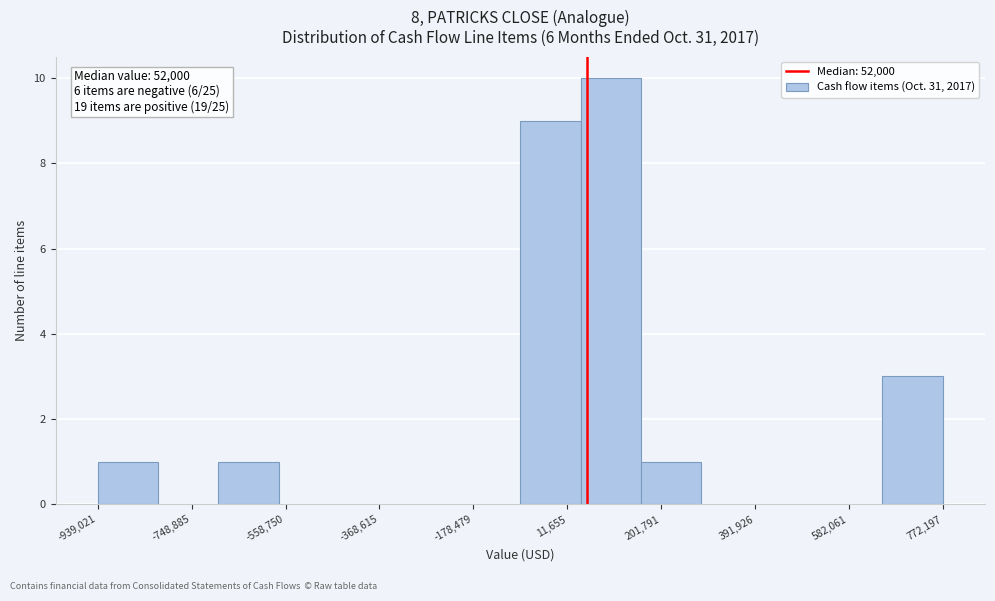

Which range on the x-axis has the tallest bar?

40000 to 160000